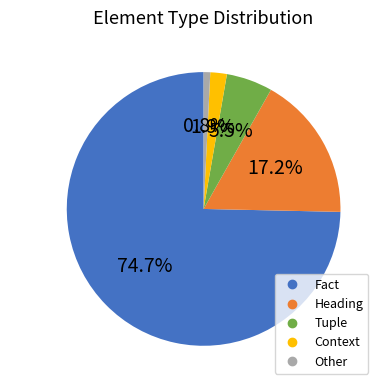

What percentage do Other and Fact together represent?

75.4%